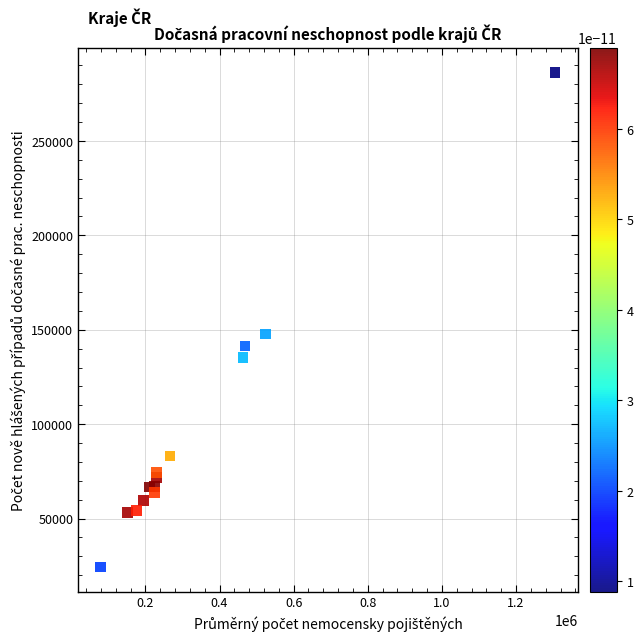

What Y value in the scatter plot is closest to 155252?

147789